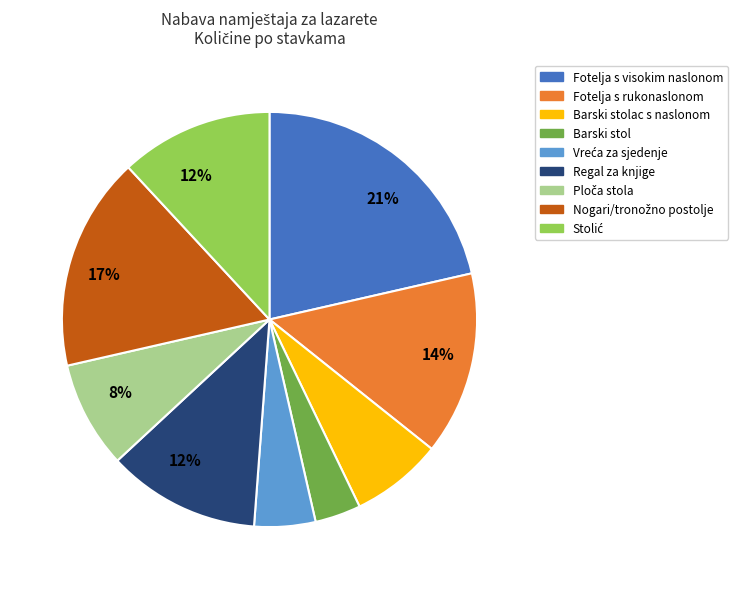

Is the sum of Barski stol and Barski stolac s naslonom greater than half?

No